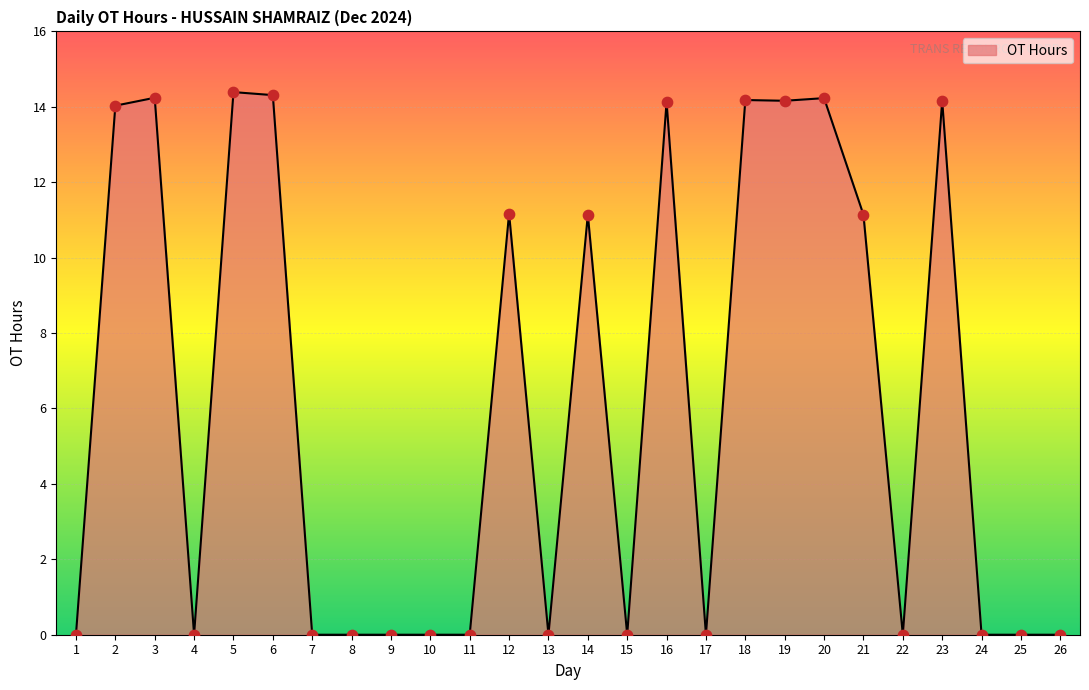

What is the change in value from 6 to 12?

-3.1